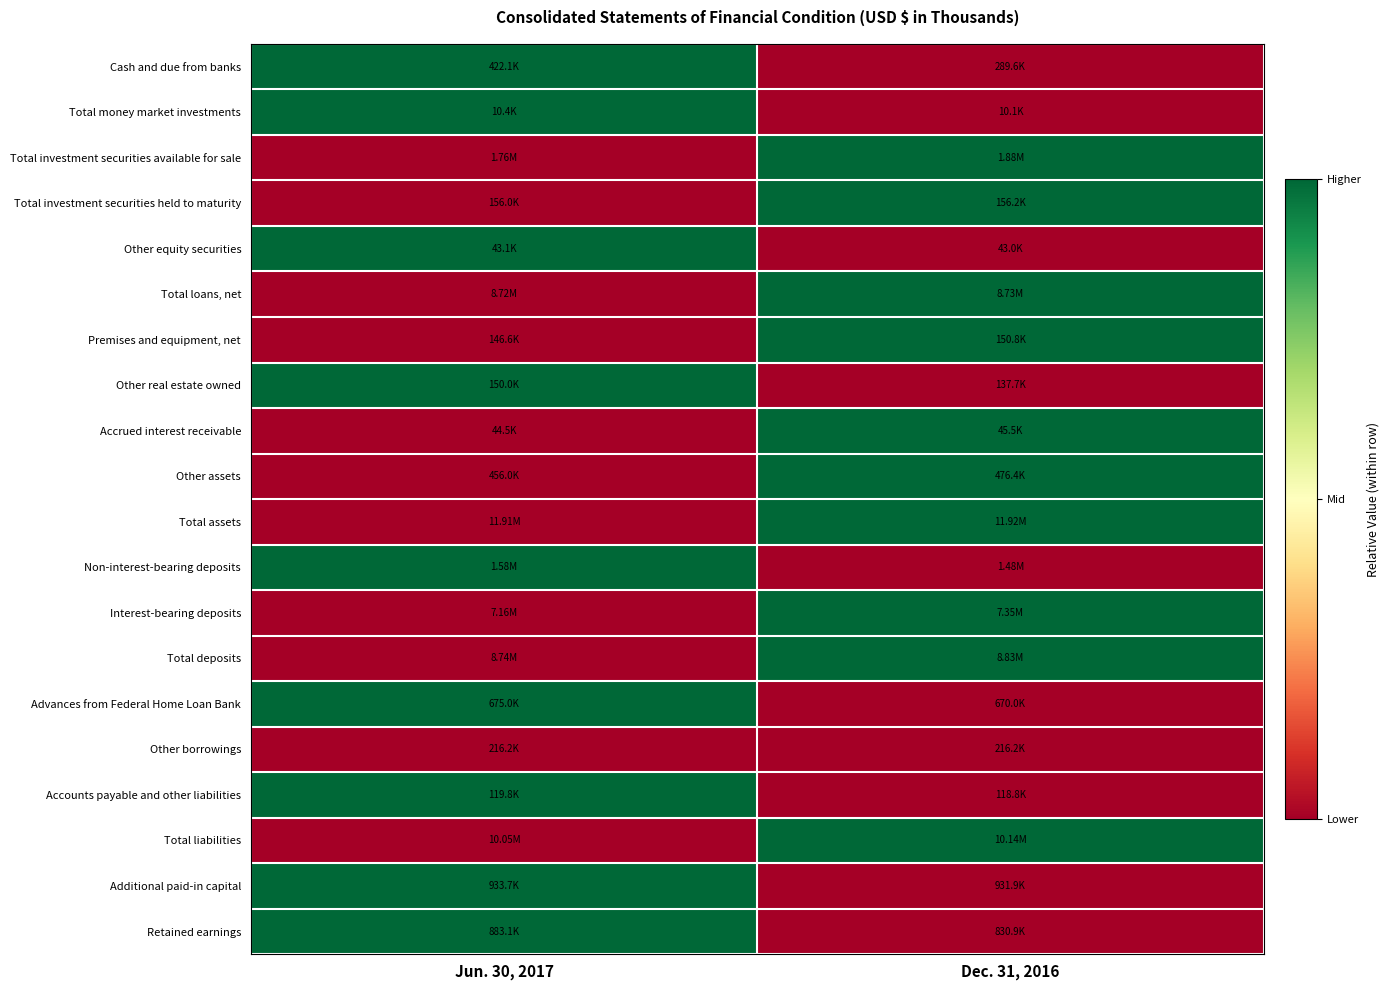

Reading right to left, extract all data points from this chart.

Cash and due from banks: Dec. 31, 2016=0.0	Jun. 30, 2017=1.0
Total money market investments: Dec. 31, 2016=0.0	Jun. 30, 2017=1.0
Total investment securities available for sale: Dec. 31, 2016=1.0	Jun. 30, 2017=0.0
Total investment securities held to maturity: Dec. 31, 2016=1.0	Jun. 30, 2017=0.0
Other equity securities: Dec. 31, 2016=0.0	Jun. 30, 2017=1.0
Total loans, net: Dec. 31, 2016=1.0	Jun. 30, 2017=0.0
Premises and equipment, net: Dec. 31, 2016=1.0	Jun. 30, 2017=0.0
Other real estate owned: Dec. 31, 2016=0.0	Jun. 30, 2017=1.0
Accrued interest receivable: Dec. 31, 2016=1.0	Jun. 30, 2017=0.0
Other assets: Dec. 31, 2016=1.0	Jun. 30, 2017=0.0
Total assets: Dec. 31, 2016=1.0	Jun. 30, 2017=0.0
Non-interest-bearing deposits: Dec. 31, 2016=0.0	Jun. 30, 2017=1.0
Interest-bearing deposits: Dec. 31, 2016=1.0	Jun. 30, 2017=0.0
Total deposits: Dec. 31, 2016=1.0	Jun. 30, 2017=0.0
Advances from Federal Home Loan Bank: Dec. 31, 2016=0.0	Jun. 30, 2017=1.0
Other borrowings: Dec. 31, 2016=0.0	Jun. 30, 2017=0.0
Accounts payable and other liabilities: Dec. 31, 2016=0.0	Jun. 30, 2017=1.0
Total liabilities: Dec. 31, 2016=1.0	Jun. 30, 2017=0.0
Additional paid-in capital: Dec. 31, 2016=0.0	Jun. 30, 2017=1.0
Retained earnings: Dec. 31, 2016=0.0	Jun. 30, 2017=1.0